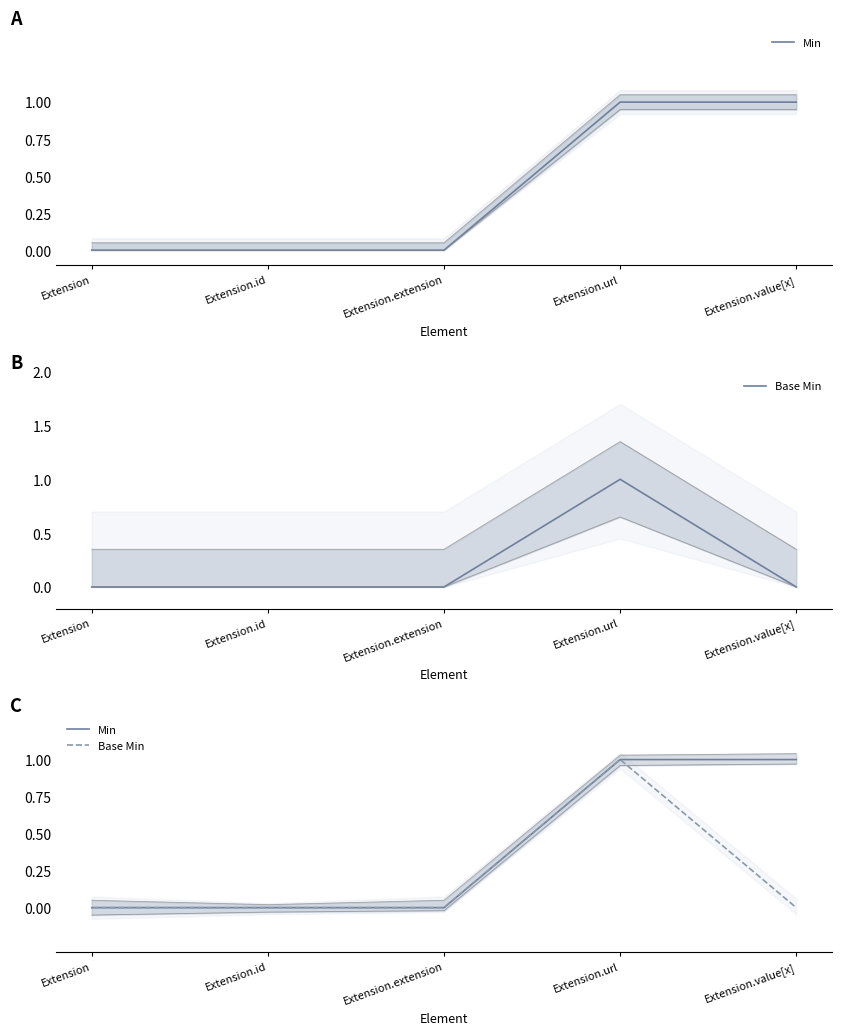

Count the number of data series in this chart.

2